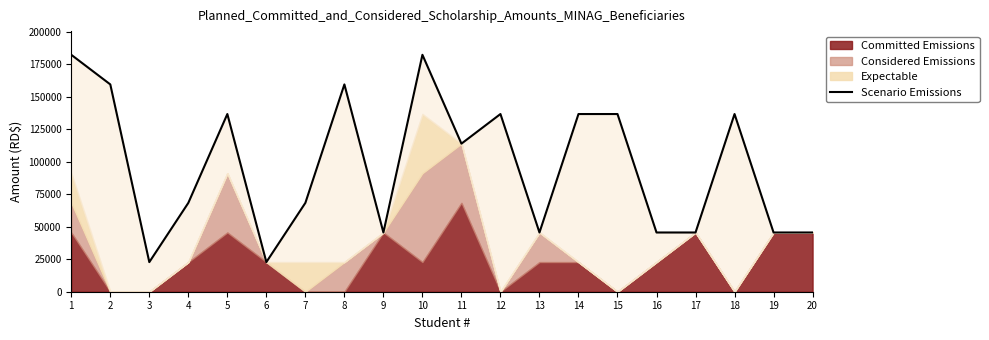

True or false: the data shows 136596 at 15.

True